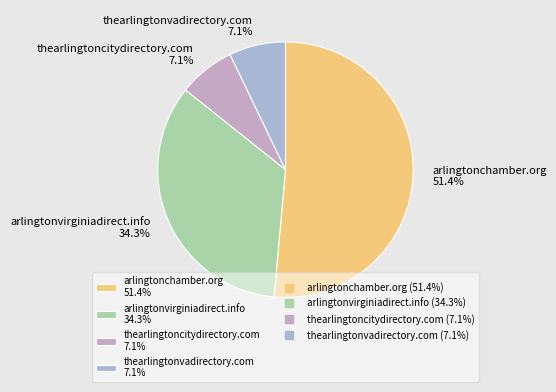

Is it true that arlingtonvirginiadirect.info is 27% of the pie?

False